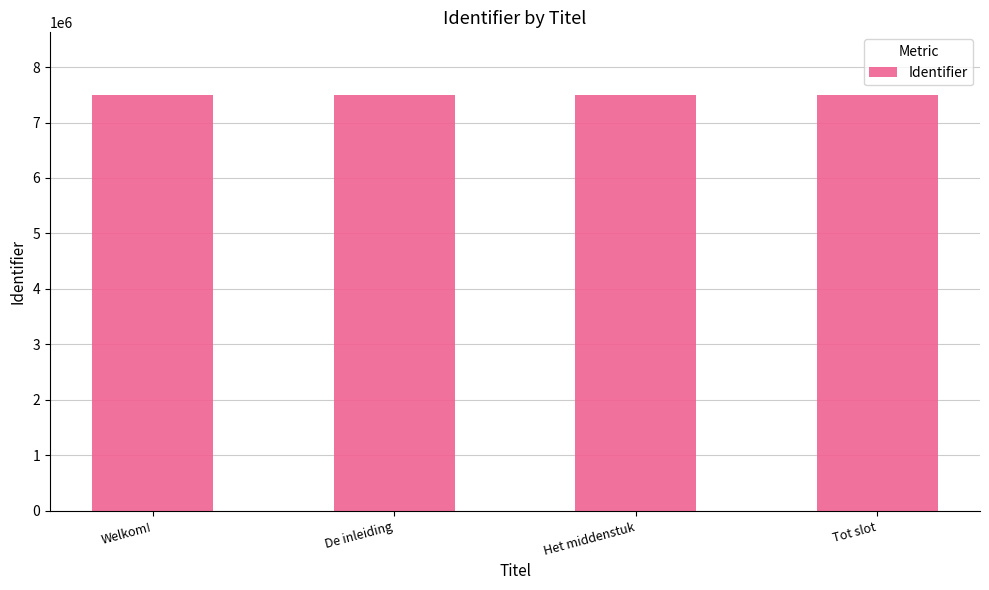

What is the difference between the maximum and second lowest values?

13